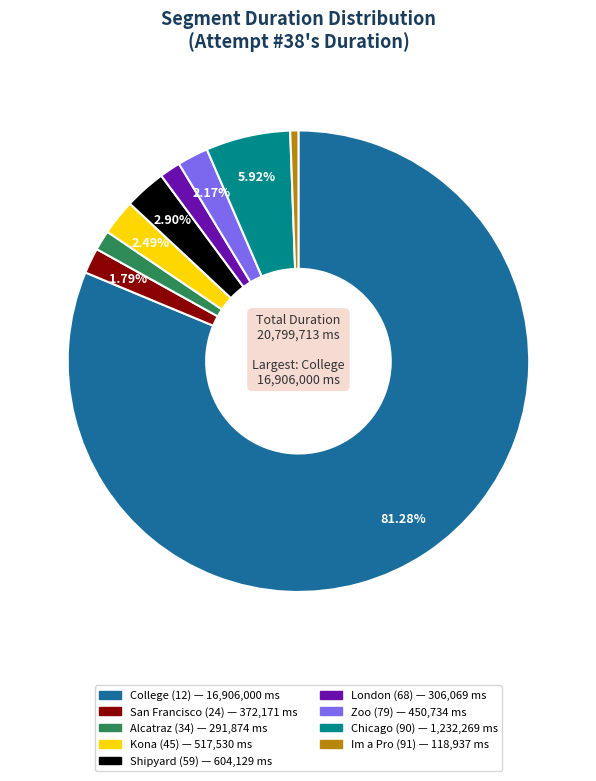

To the nearest percent, what is the difference between the College (12) and Kona (45) slice percentages?

79%